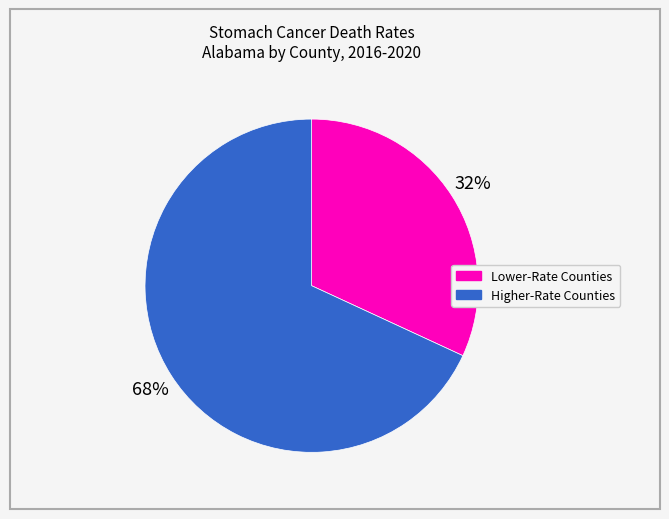

Does any single category account for the majority?

Yes